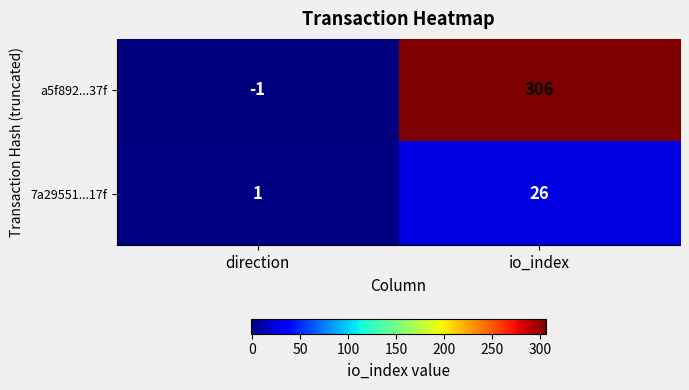

Rank the series at io_index from highest to lowest value.

a5f892...37f, 7a29551...17f